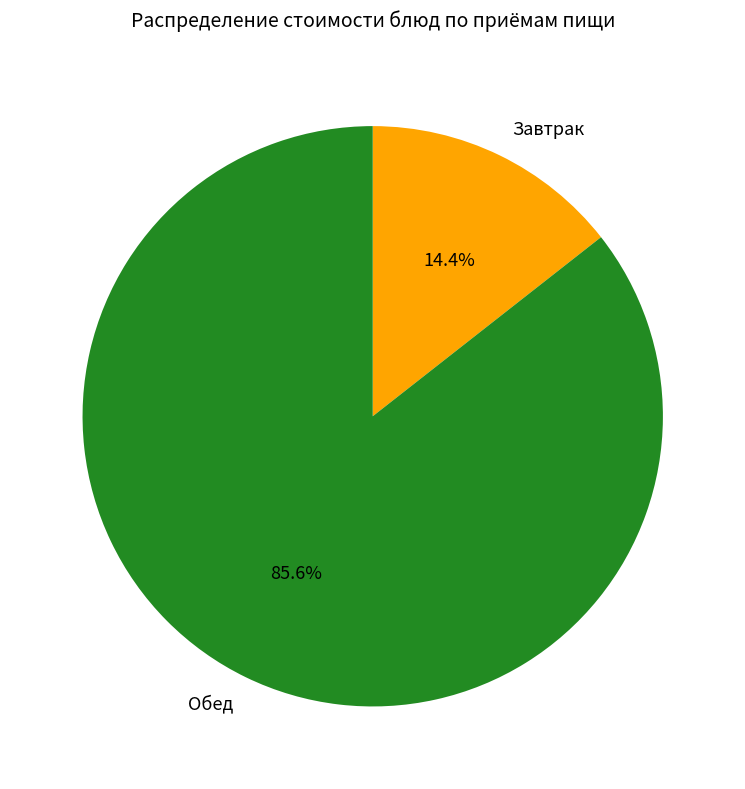

Which slice is the smallest?

Завтрак